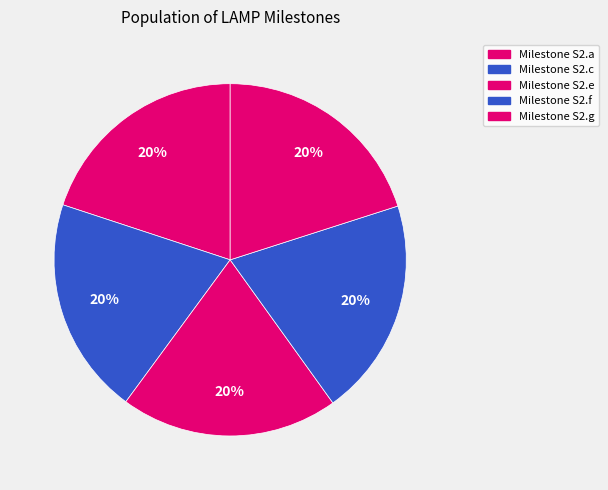

Does any single category account for the majority?

No